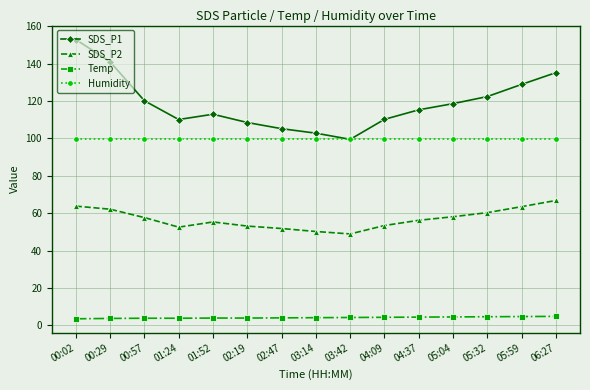

What is the sum of all SDS_P1 values?

1783.7